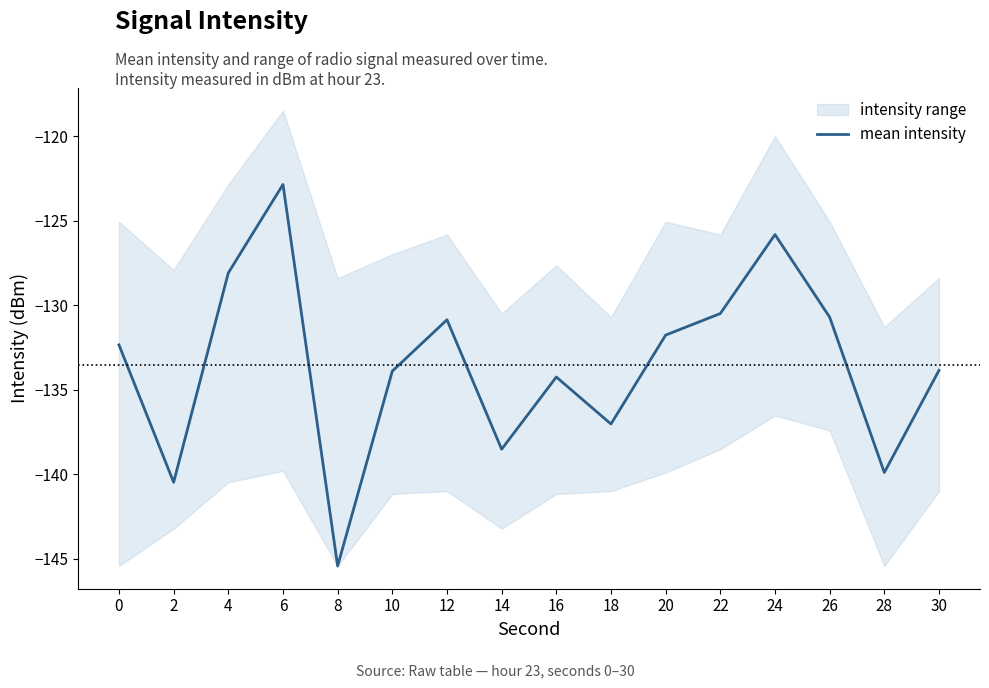

Reading left to right, extract all data points from this chart.

0=-132.4	2=-140.5	4=-128.1	6=-122.9	8=-145.4	10=-133.9	12=-130.9	14=-138.5	16=-134.2	18=-137.0	20=-131.8	22=-130.5	24=-125.8	26=-130.7	28=-139.9	30=-133.9